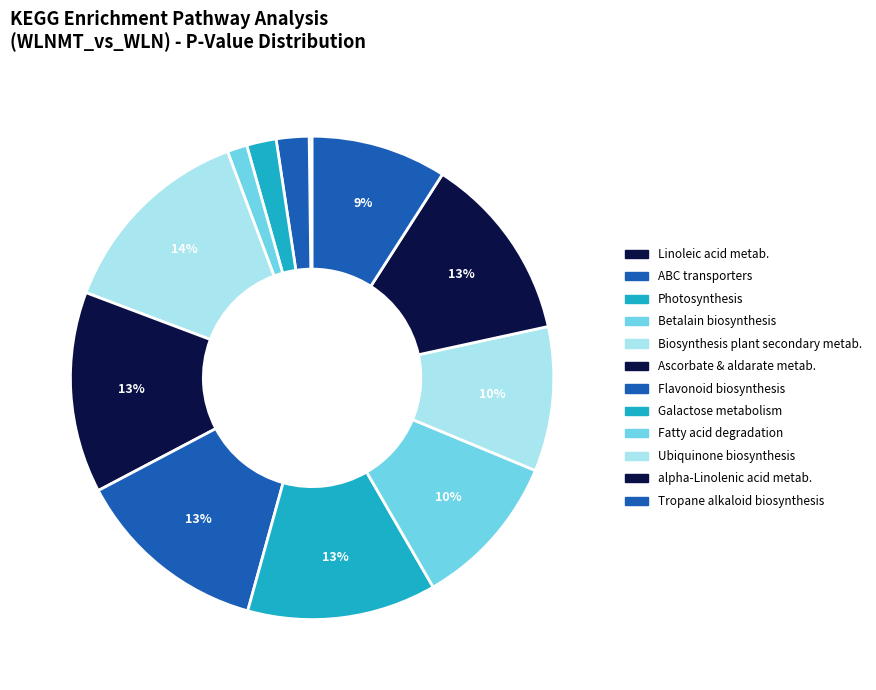

Rank the categories by value from highest to lowest.

Biosynthesis of various plant secondary metabolites, Ascorbate and aldarate metabolism, Flavonoid biosynthesis, Galactose metabolism, alpha-Linolenic acid metabolism, Fatty acid degradation, Ubiquinone and other terpenoid-quinone biosynthesis, Tropane, piperidine and pyridine alkaloid biosynthesis, ABC transporters, Photosynthesis, Betalain biosynthesis, Linoleic acid metabolism